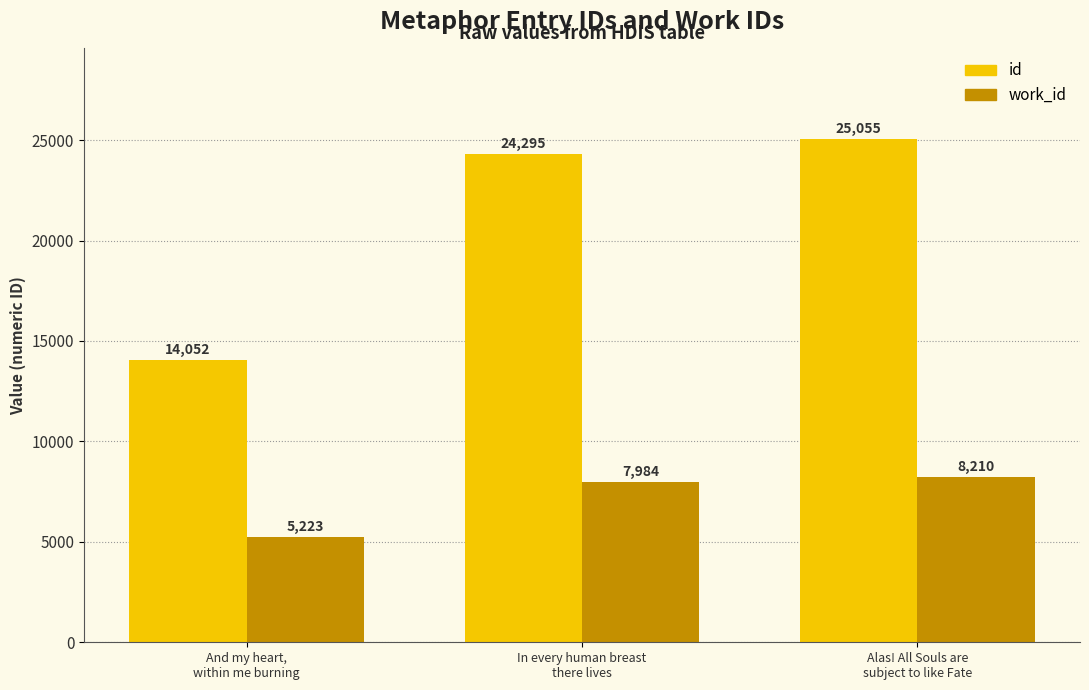

Which series has the widest spread of values?

id